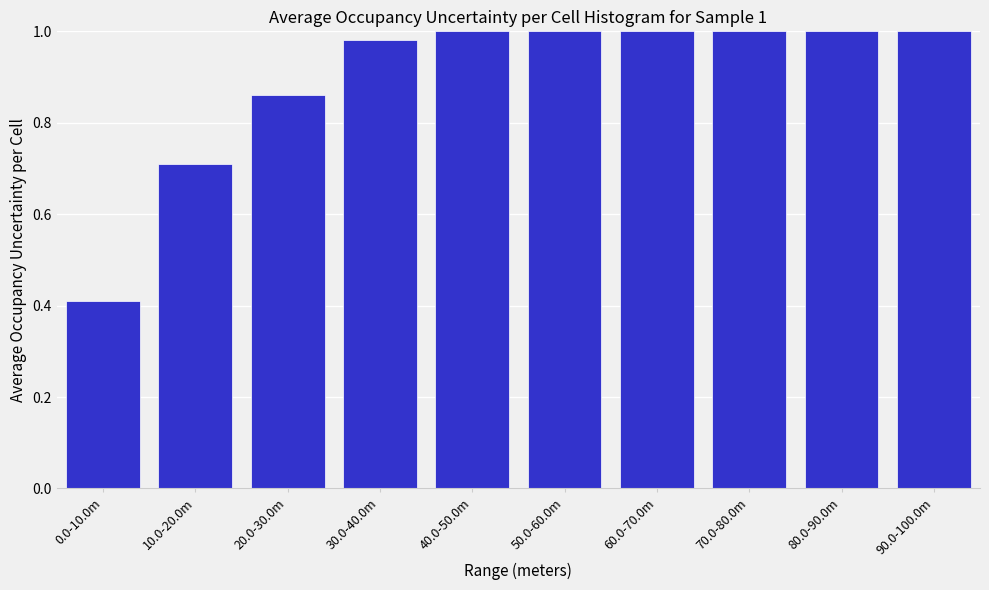

What is the difference between the maximum and minimum values?

0.6